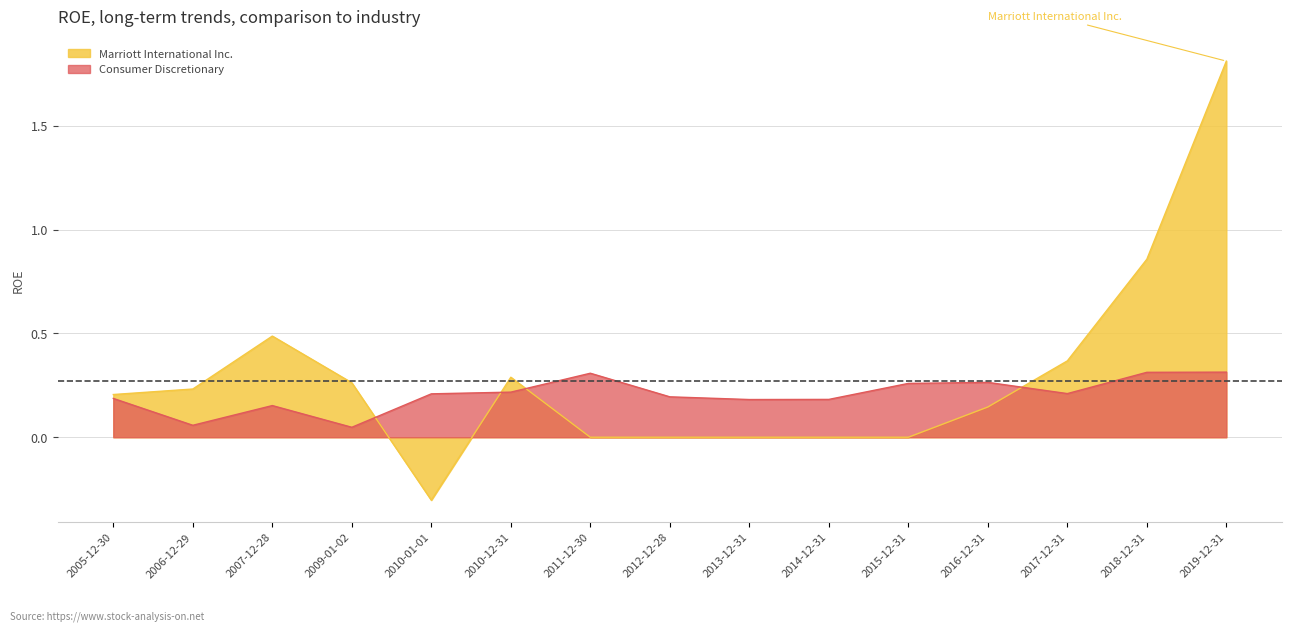

At which category is the sum across all series the highest?

2019-12-31